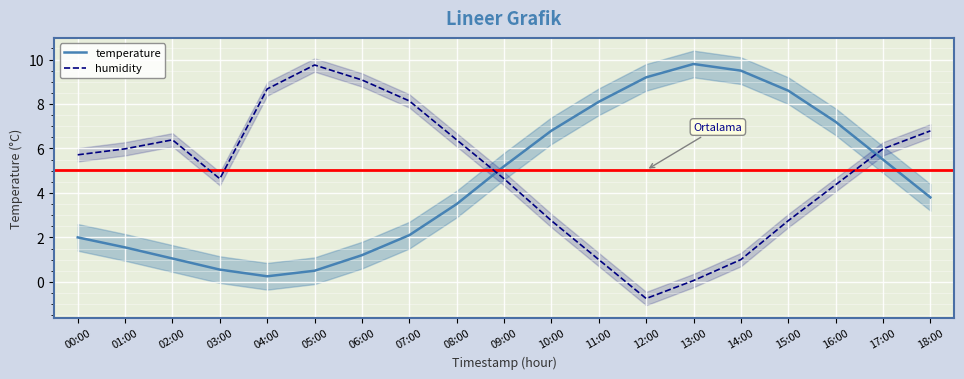

The humidity series shows 1.1 at 15:00. True or false?

False